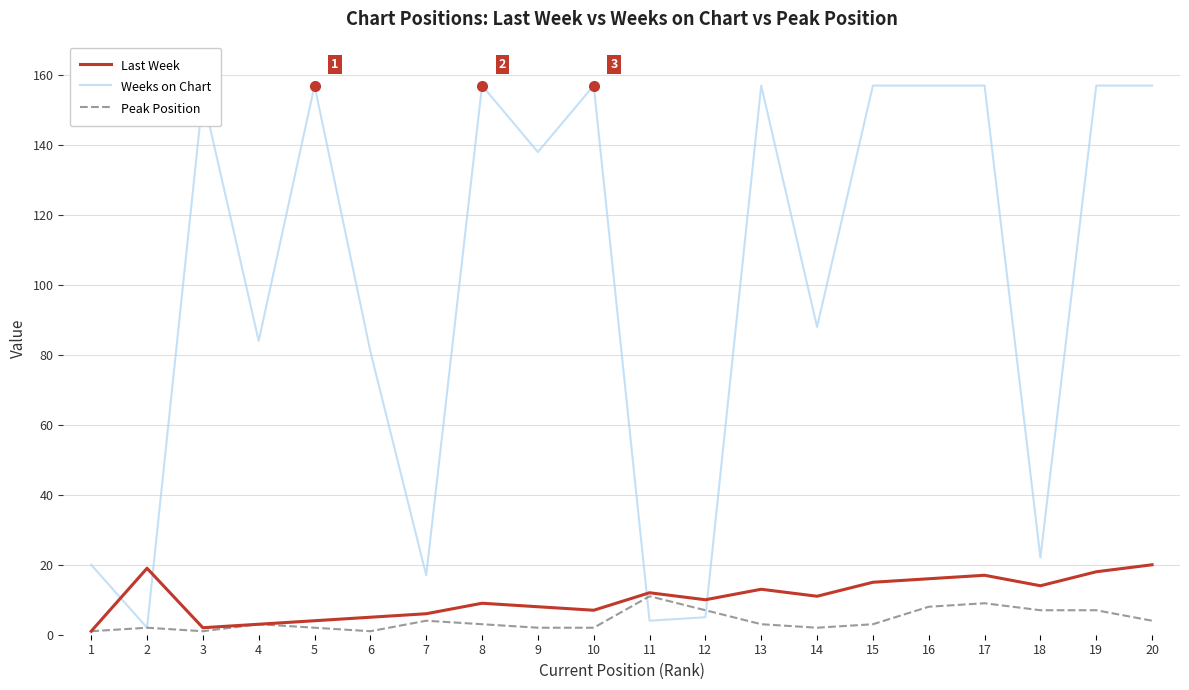

Which series has the widest spread of values?

Weeks on Chart